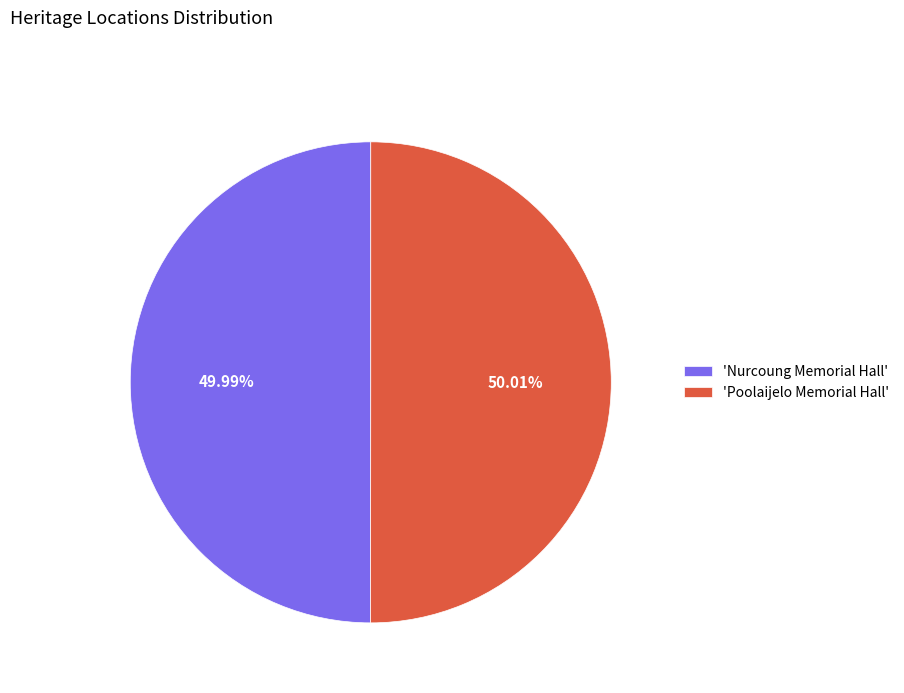

Is there any slice that represents more than half of the pie?

Yes